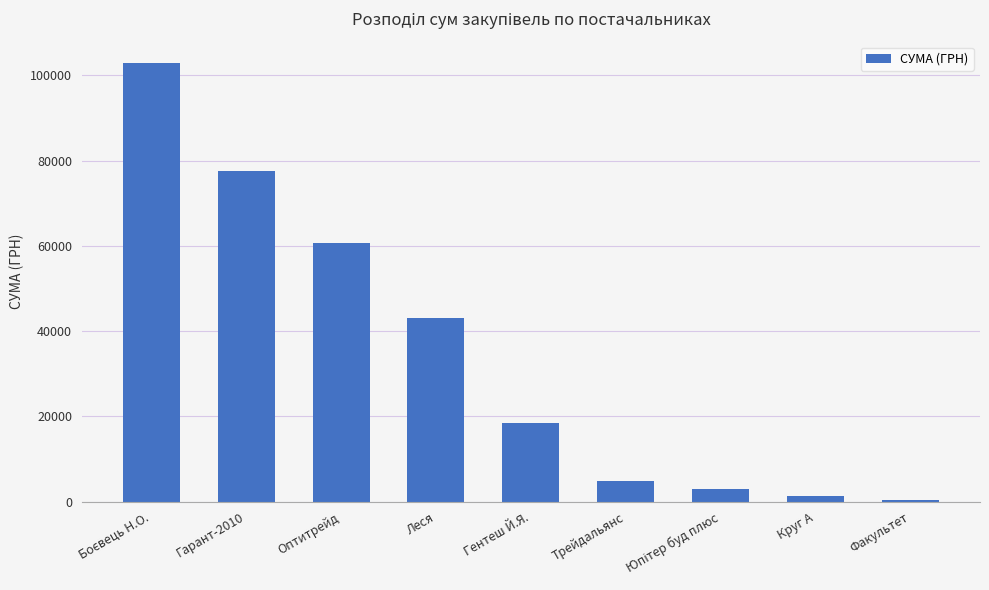

How many categories are shown in the chart?

9